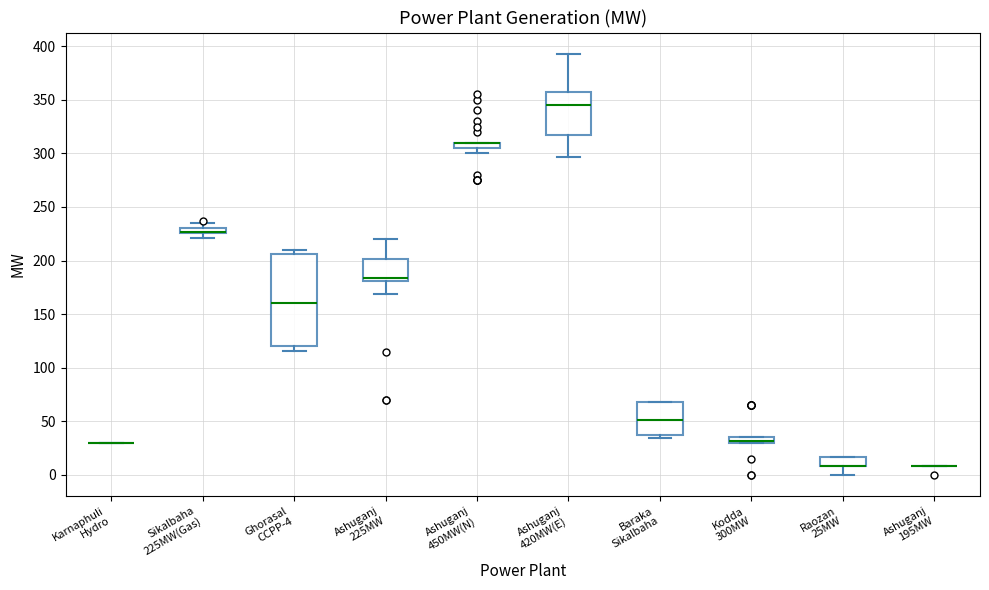

Where is the lower edge of the box for Sikalbaha 225MW(Gas) on the y-axis? The values are not printed on the chart, so give them approximately, as read against the axis.

225